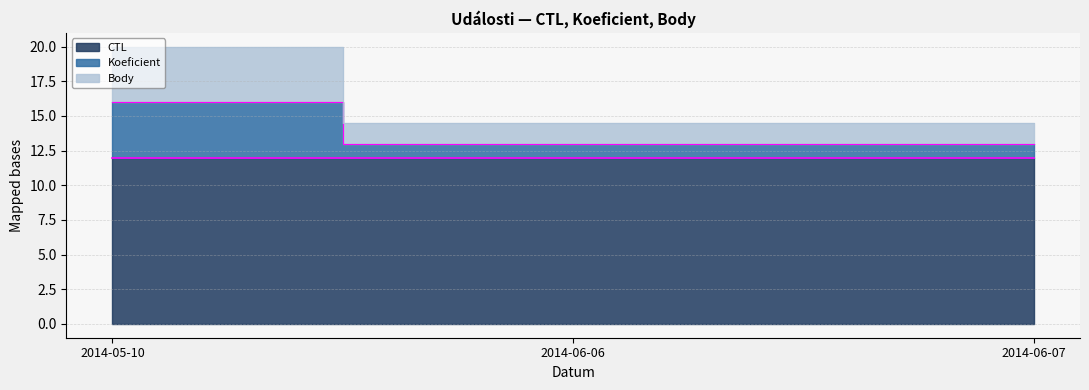

At which category is the sum across all series the highest?

2014-05-10